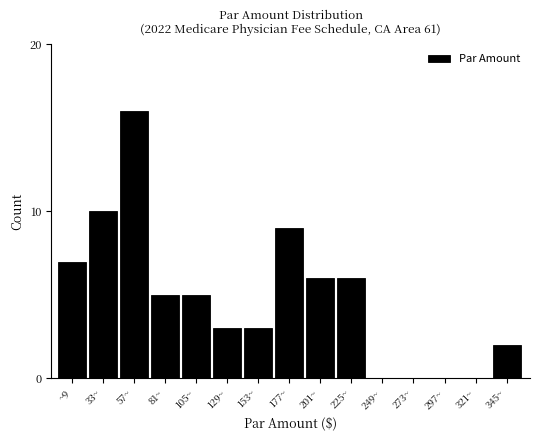

Reading left to right, extract all data points from this chart.

~9=7	33~=10	57~=16	81~=5	105~=5	129~=3	153~=3	177~=9	201~=6	225~=6	249~=0	273~=0	297~=0	321~=0	345~=2